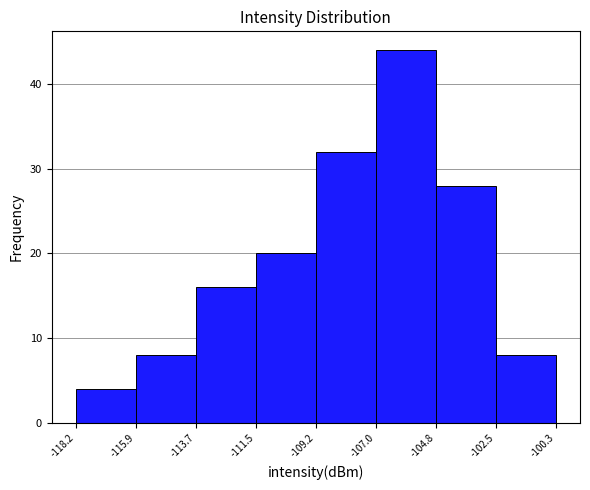

Reading left to right, transcribe this chart: for each bar, give the range it covers on the x-axis and its height. The values are not printed on the chart, so give them approximately, as read against the axis.

-118.2 to -115.9: 4
-115.9 to -113.7: 8
-113.7 to -111.5: 16
-111.5 to -109.2: 20
-109.2 to -107.0: 32
-107.0 to -104.8: 44
-104.8 to -102.5: 28
-102.5 to -100.3: 8